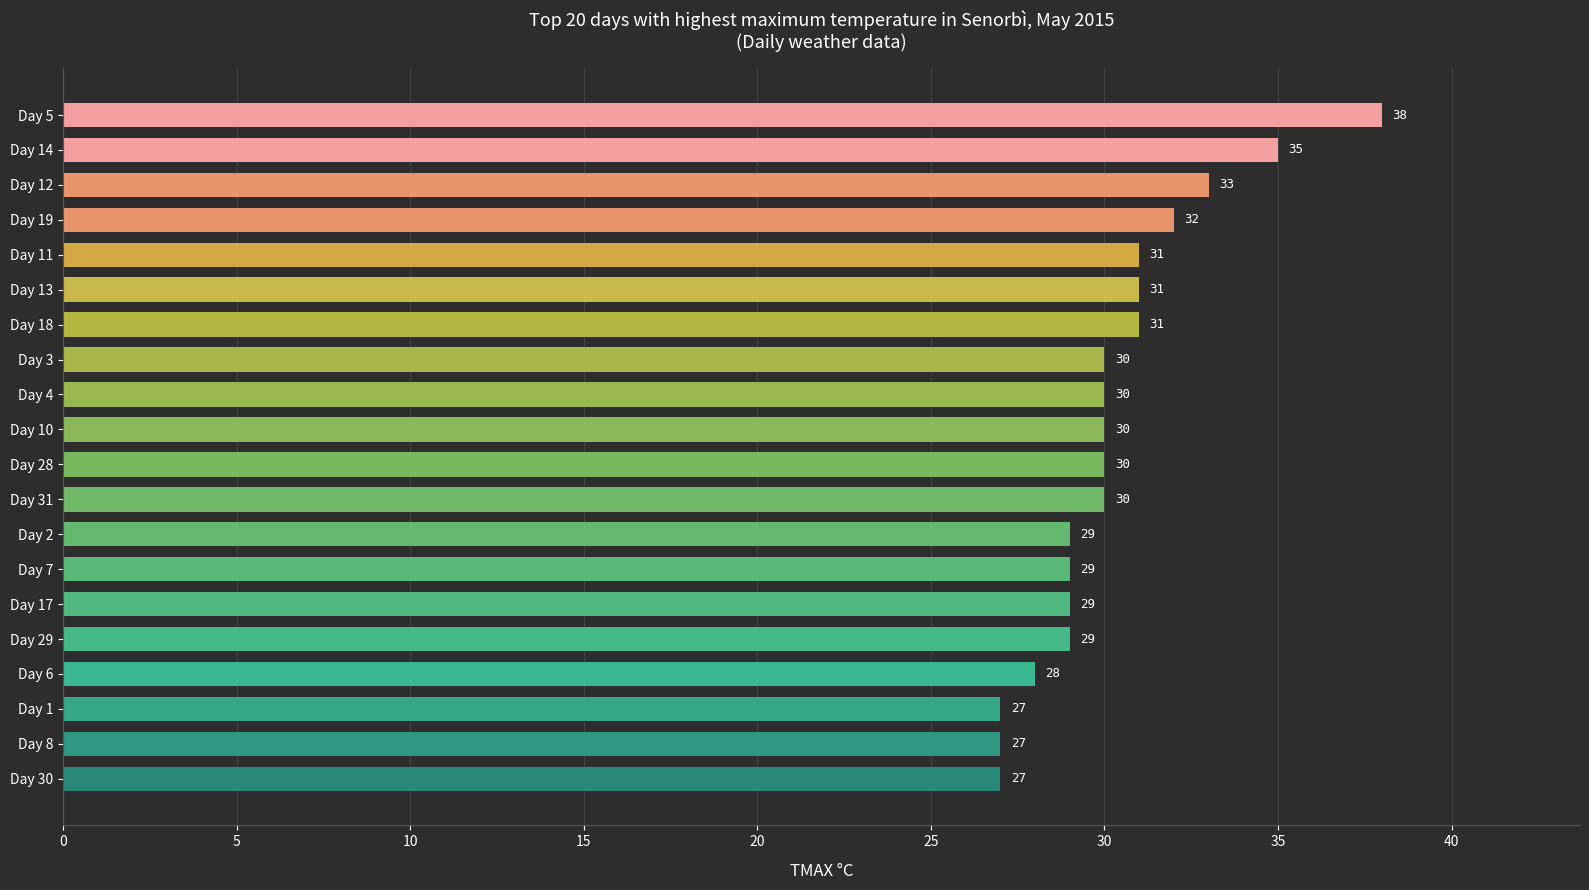

What is the minimum value shown in the chart?

27